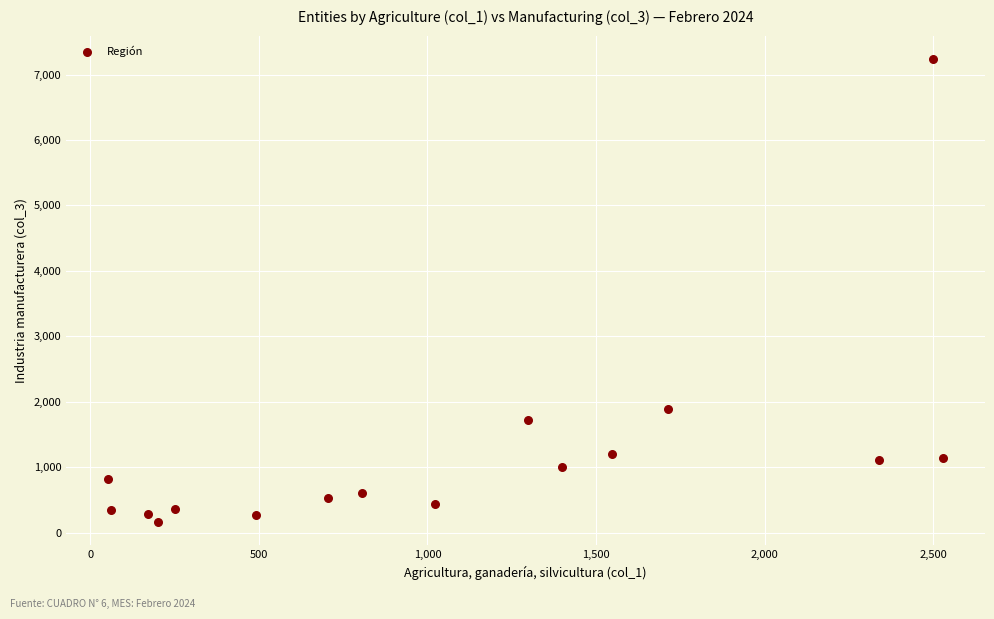

What Y value in the scatter plot is closest to 3699?

1895